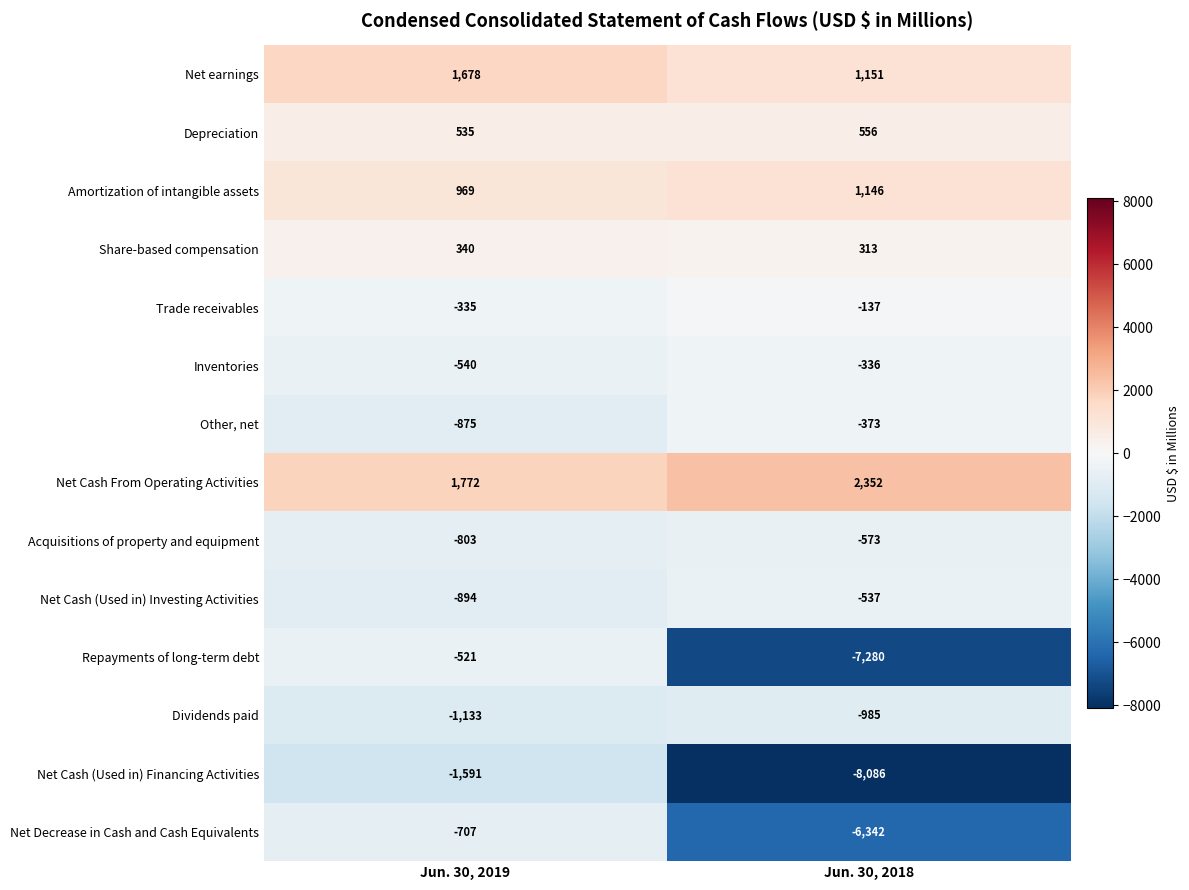

List the series in order of their peak value, highest first.

Net Cash From Operating Activities, Net earnings, Amortization of intangible assets, Depreciation, Share-based compensation, Trade receivables, Inventories, Other, net, Repayments of long-term debt, Net Cash (Used in) Investing Activities, Acquisitions of property and equipment, Net Decrease in Cash and Cash Equivalents, Dividends paid, Net Cash (Used in) Financing Activities